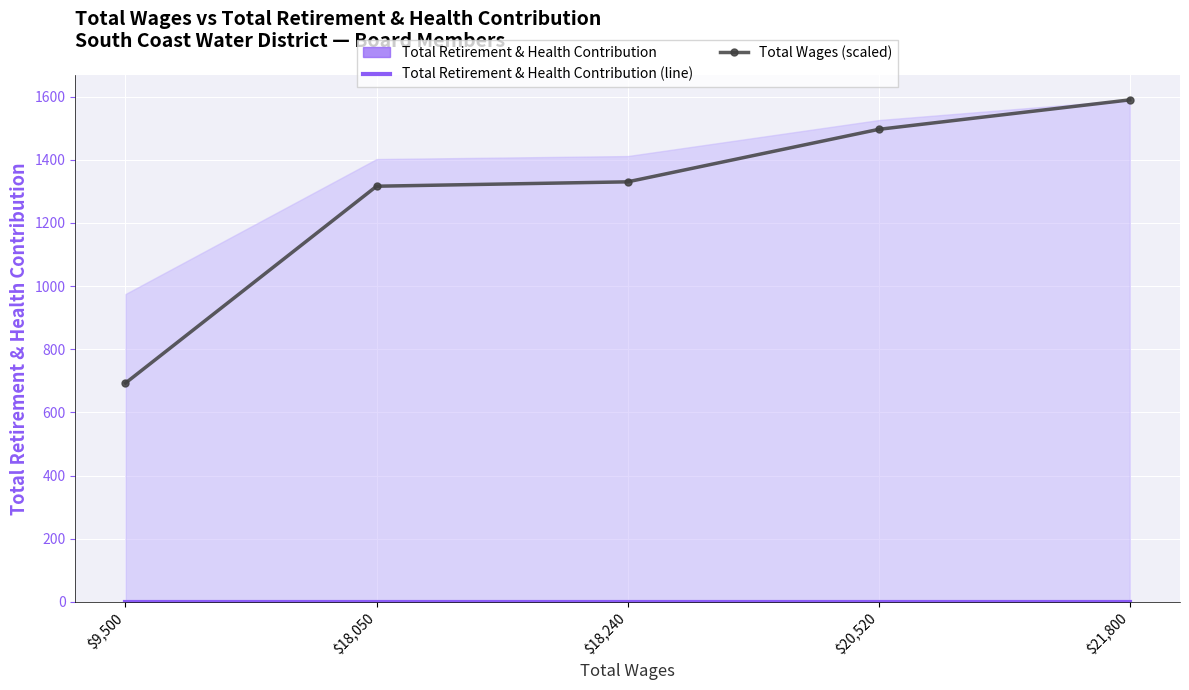

At which label is Total Wages (scaled) closest to 1141?

$18,050